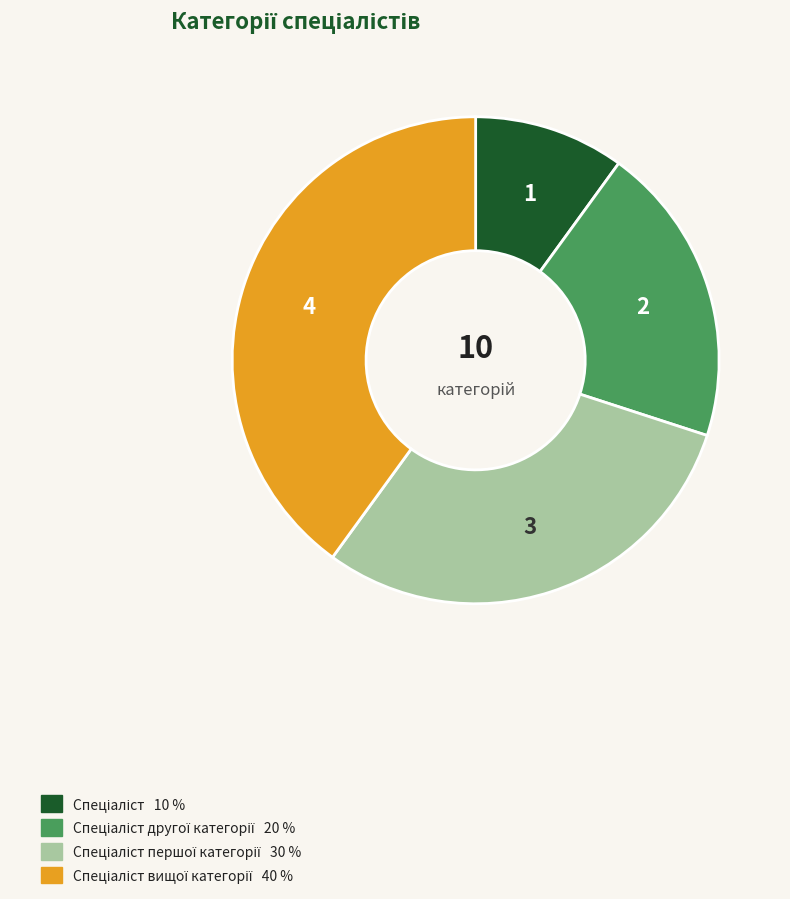

Is there a majority slice in this chart?

No